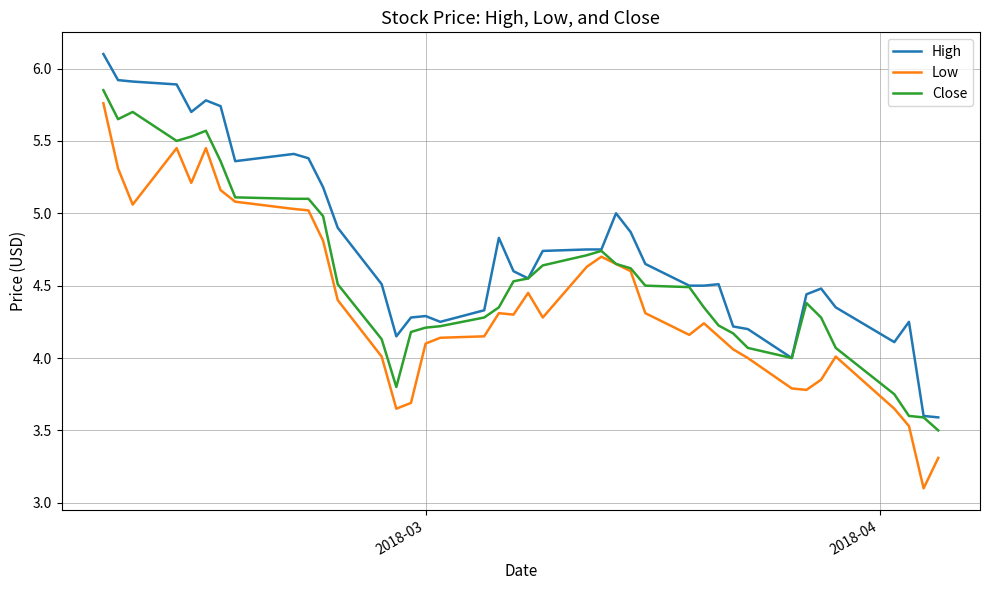

True or false: High and Low intersect in this chart.

False